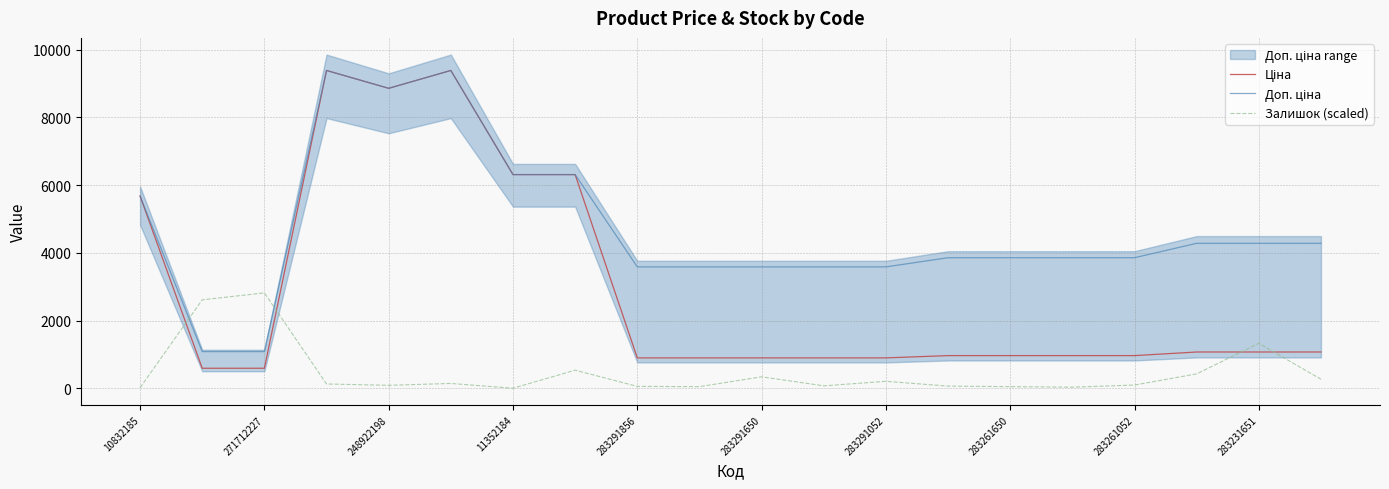

What is the spread (max minus min) of values at 283291052?

3379.7